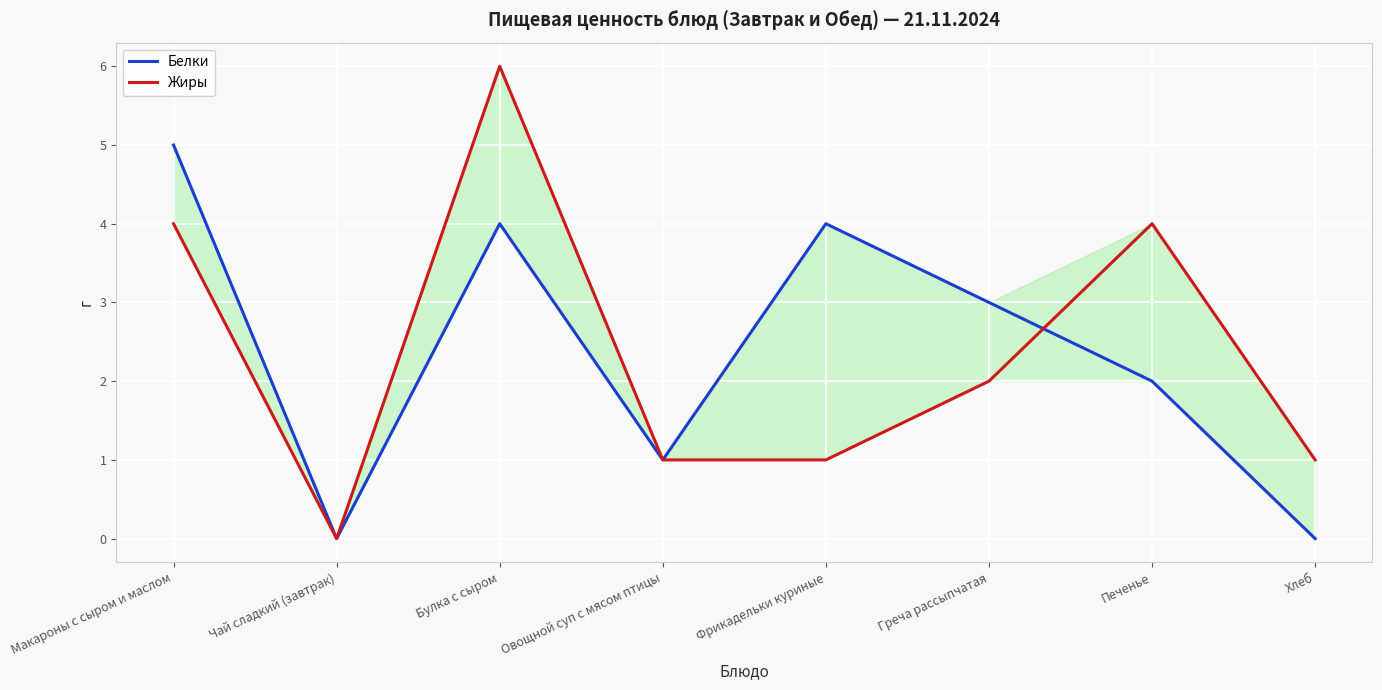

True or false: Белки has a value of 1 at Овощной суп с мясом птицы.

True